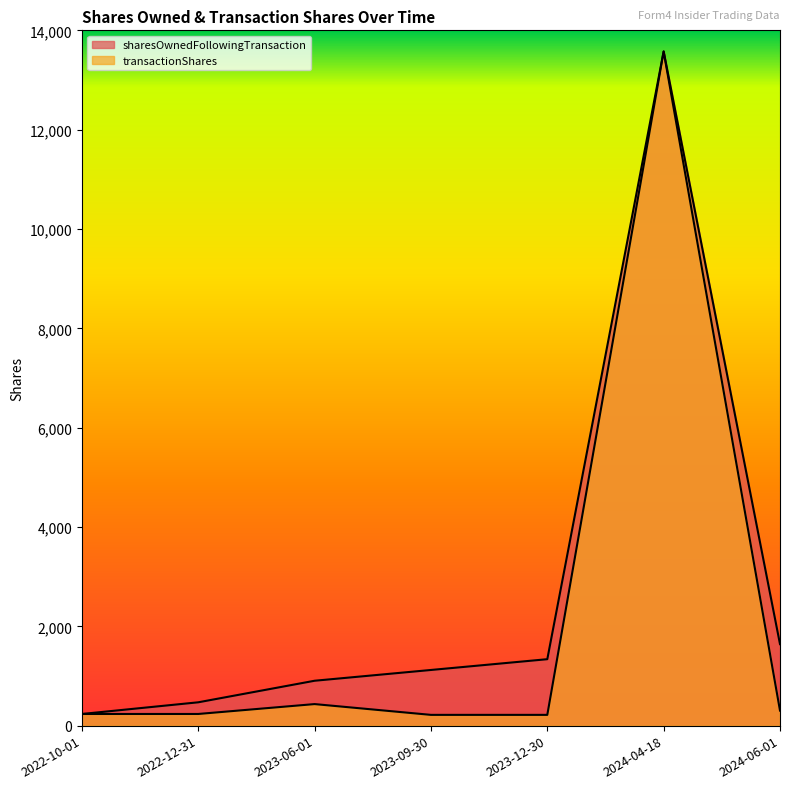

True or false: transactionShares and sharesOwnedFollowingTransaction intersect in this chart.

False